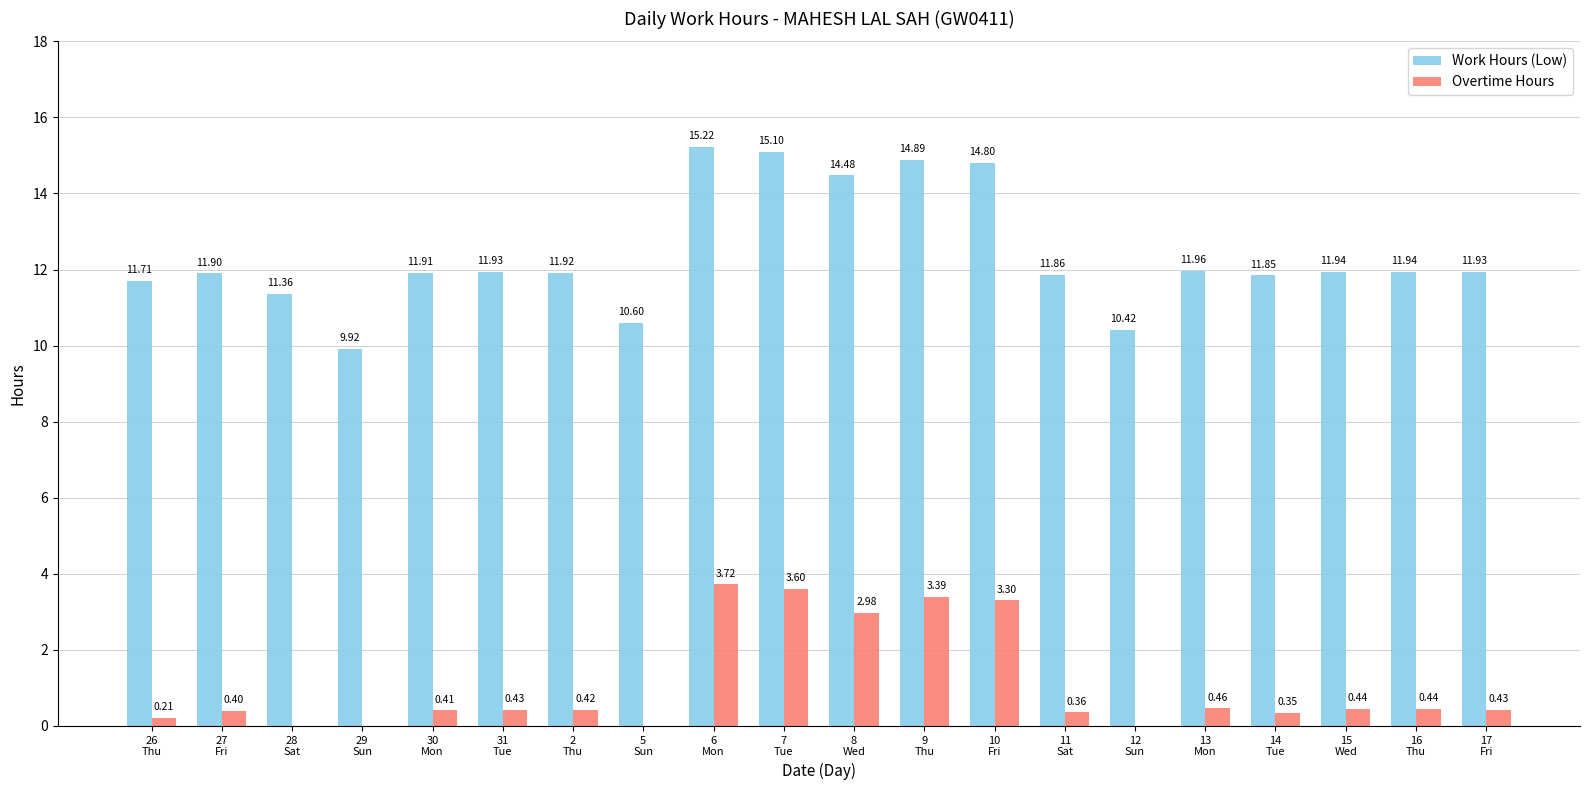

Where is Overtime Hours nearest to the value 1?

13
Mon